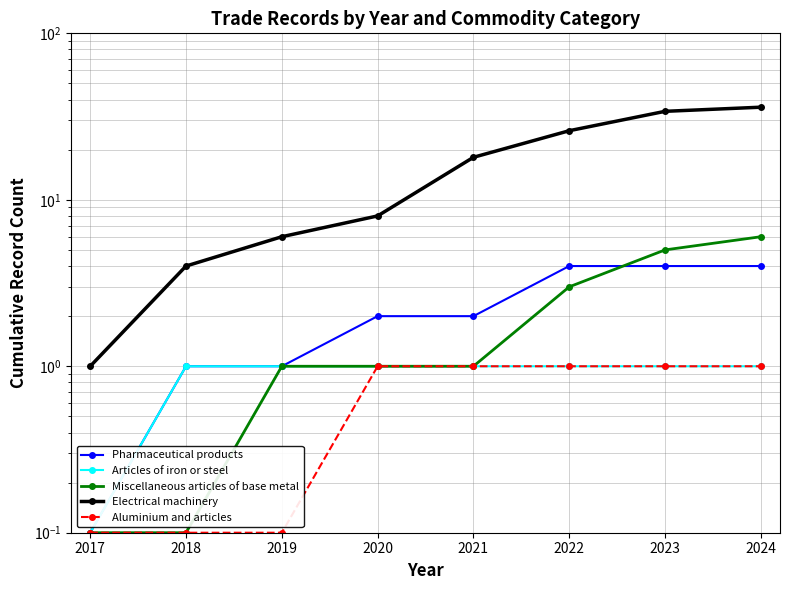

Reading left to right, list all the values displayed in this chart.

Pharmaceutical products: 2017=0.1	2018=1.0	2019=1.0	2020=2.0	2021=2.0	2022=4.0	2023=4.0	2024=4.0
Articles of iron or steel: 2017=0.1	2018=1.0	2019=1.0	2020=1.0	2021=1.0	2022=1.0	2023=1.0	2024=1.0
Miscellaneous articles of base metal: 2017=0.1	2018=0.1	2019=1.0	2020=1.0	2021=1.0	2022=3.0	2023=5.0	2024=6.0
Electrical machinery: 2017=1.0	2018=4.0	2019=6.0	2020=8.0	2021=18.0	2022=26.0	2023=34.0	2024=36.0
Aluminium and articles: 2017=0.1	2018=0.1	2019=0.1	2020=1.0	2021=1.0	2022=1.0	2023=1.0	2024=1.0